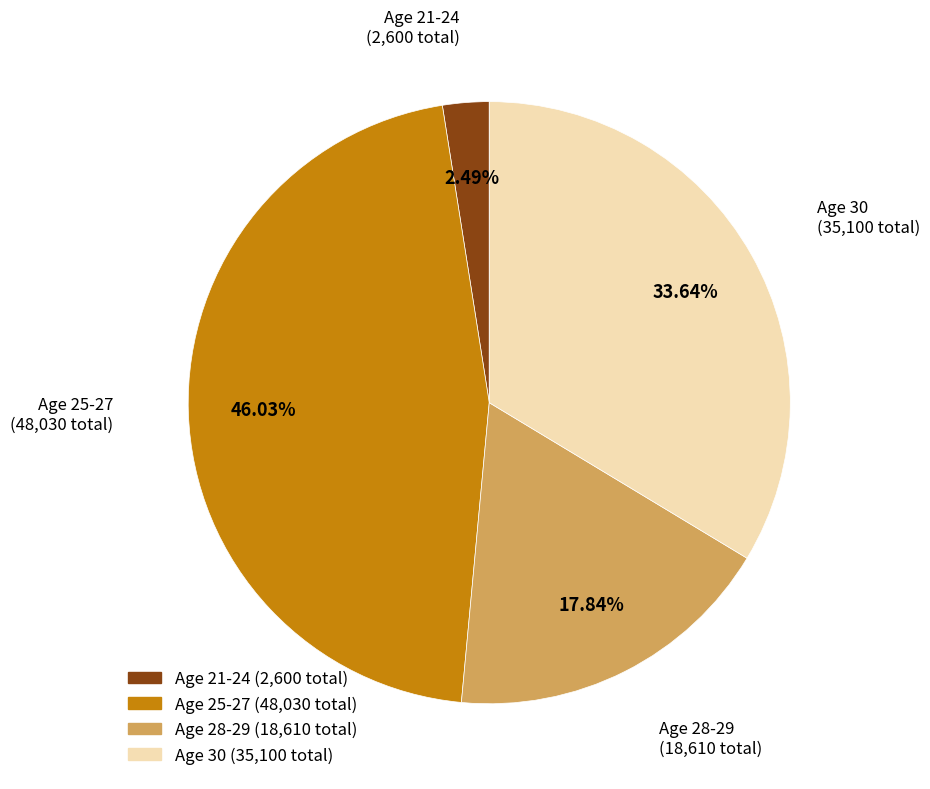

How many slices are in this pie chart?

4